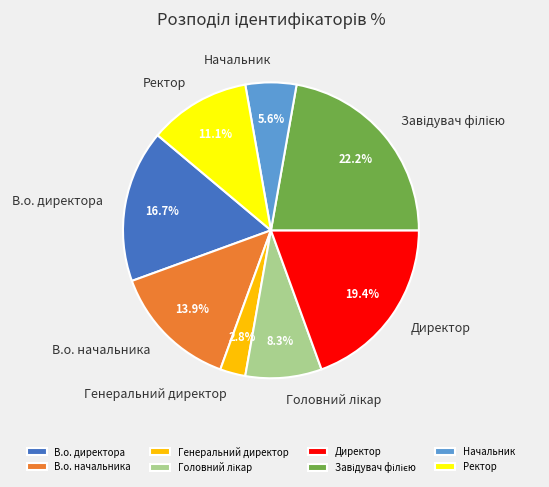

True or false: Ректор accounts for 11% of the total.

True